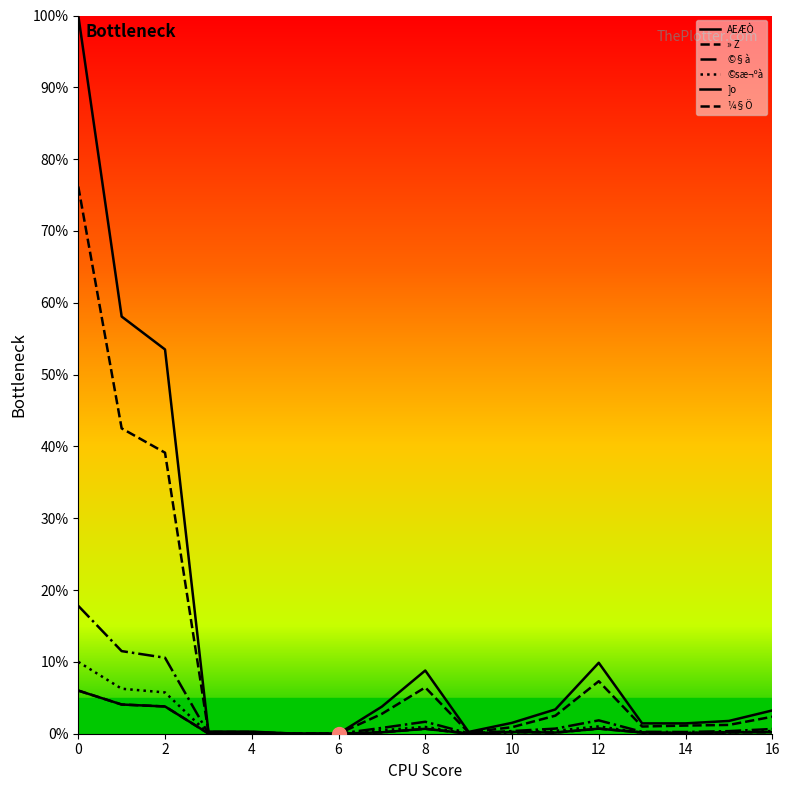

True or false: ¼§Ö has more than 0 points higher than both neighbors.

True